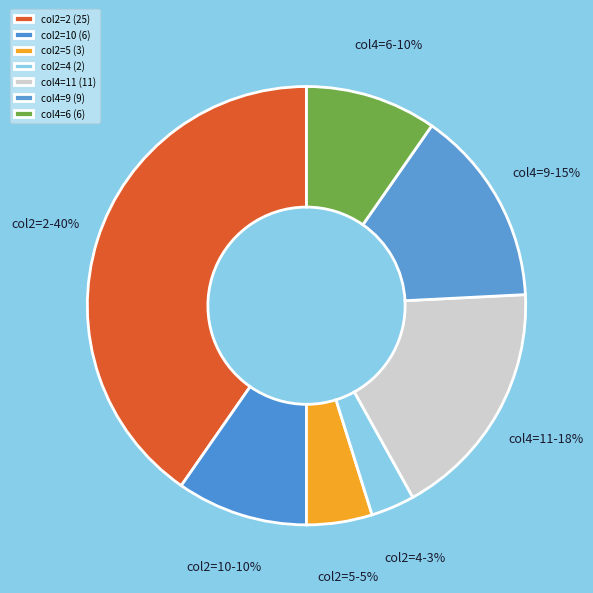

Do col4=6 and col2=5 together represent more than half of the pie?

No